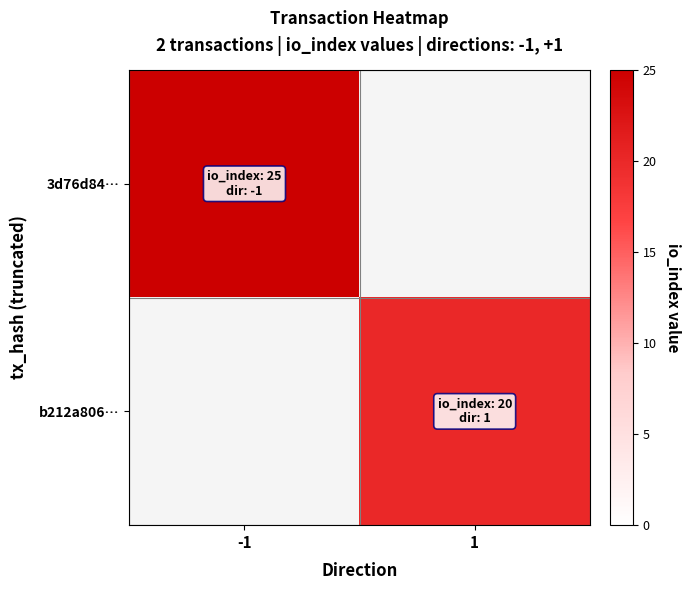

What is the smallest value displayed?

20.0